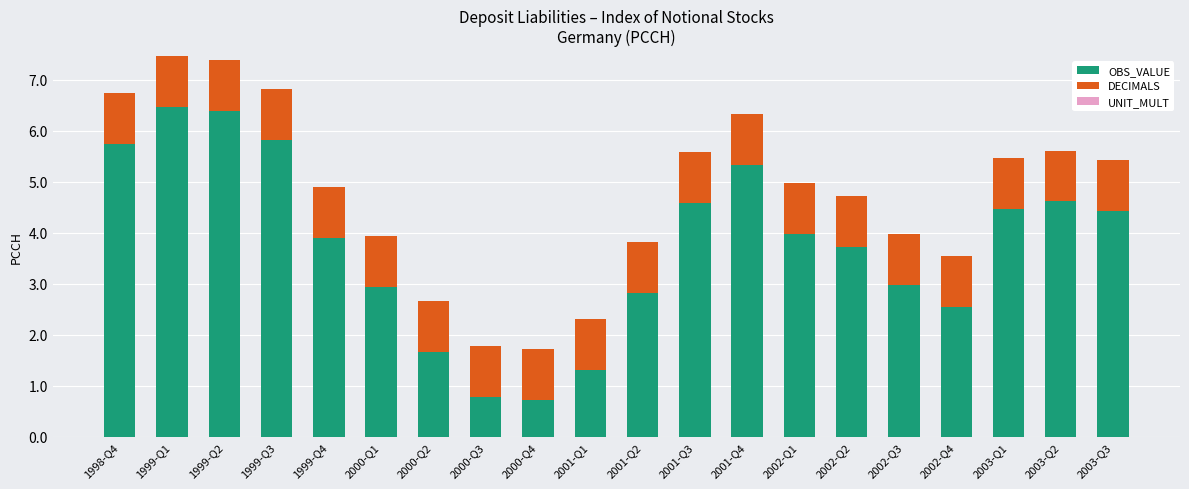

The OBS_VALUE series shows 5.8 at 1999-Q3. True or false?

True